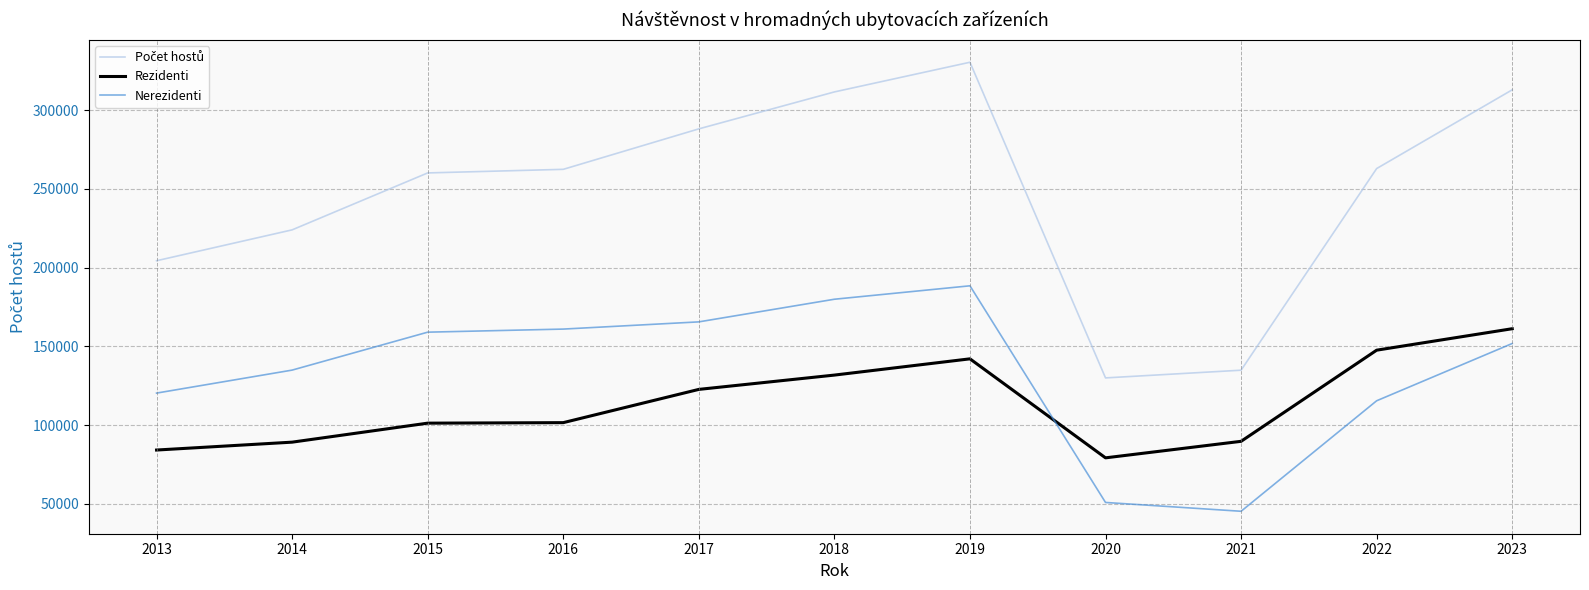

What is the difference between the maximum and minimum values in the Nerezidenti series?

143264